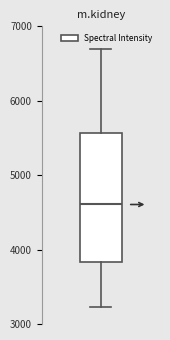

Where does the lower whisker of the box end on the y-axis? The values are not printed on the chart, so give them approximately, as read against the axis.

3200